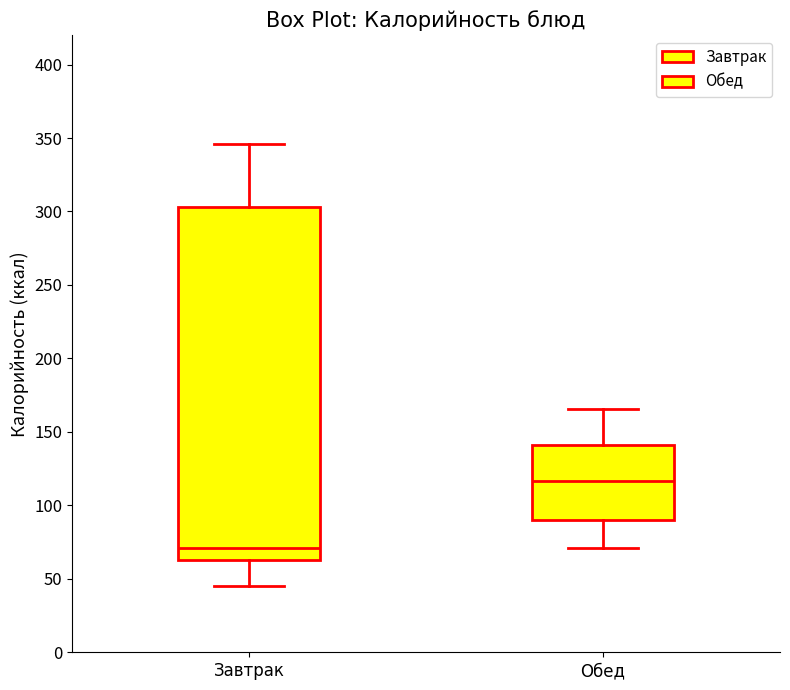

Reading left to right, transcribe this box plot: for each box, give where its median line is, the range the box spans, and where its two whiskers end, as read against the y-axis. The values are not printed on the chart, so give them approximately, as read against the axis.

Завтрак: median 70, box 65 to 305, whiskers 45 to 345
Обед: median 115, box 90 to 140, whiskers 70 to 165